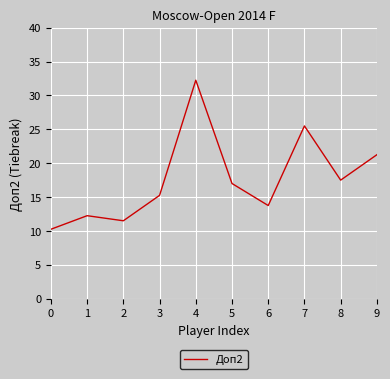

The value at 1 is 8.3. True or false?

False